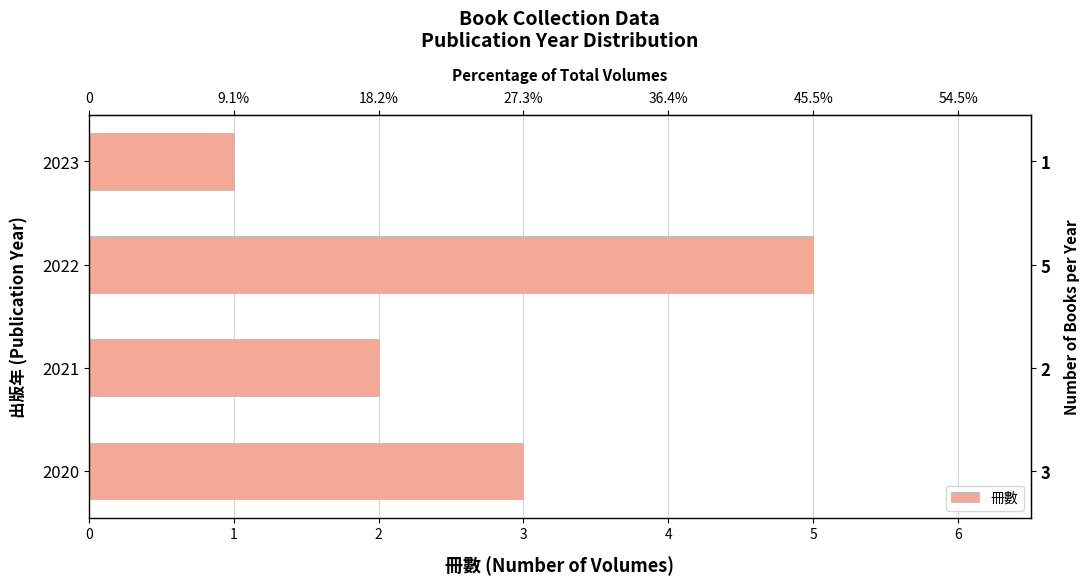

What is the sum of the values at 2020 and 2022?

8